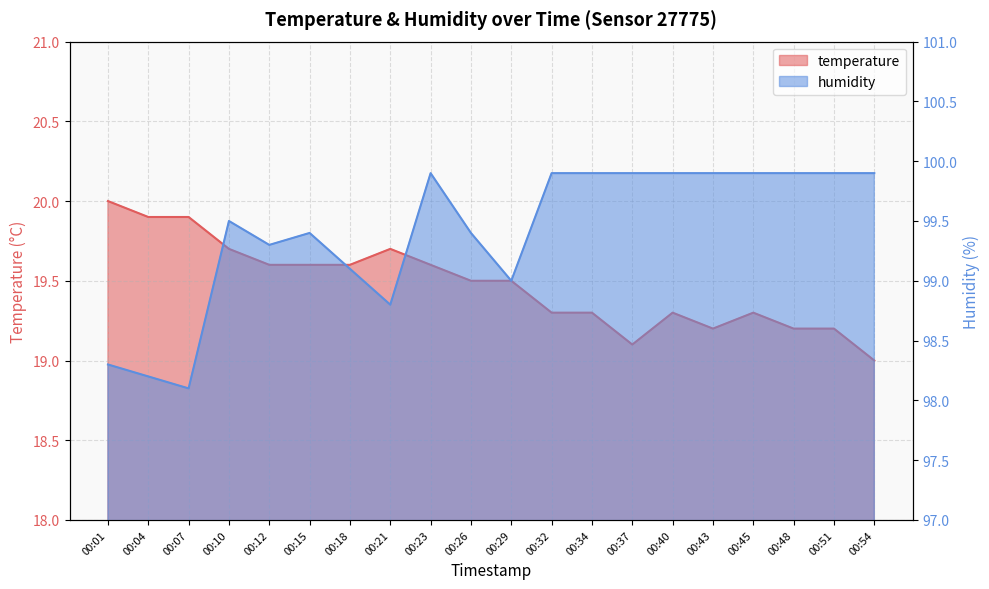

Rank the categories by temperature value from lowest to highest.

00:54, 00:37, 00:43, 00:48, 00:51, 00:32, 00:34, 00:40, 00:45, 00:26, 00:29, 00:12, 00:15, 00:18, 00:23, 00:10, 00:21, 00:04, 00:07, 00:01